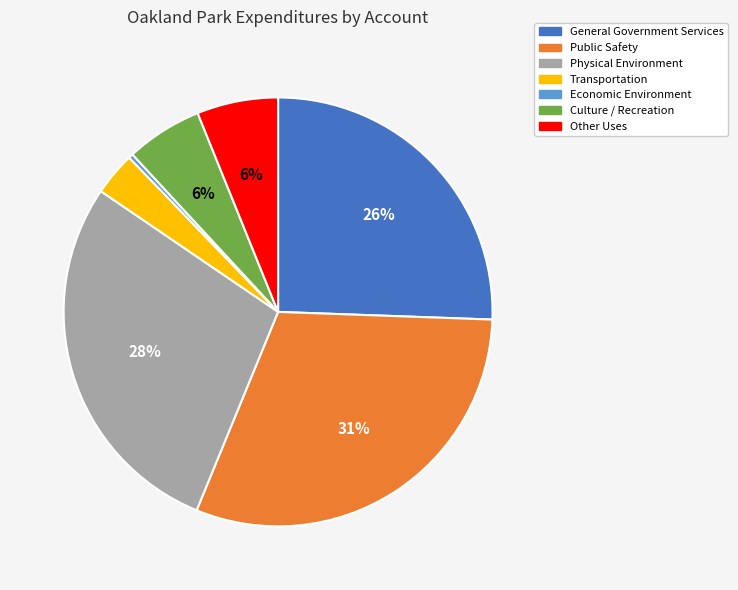

What is the largest slice in the pie chart?

Public Safety